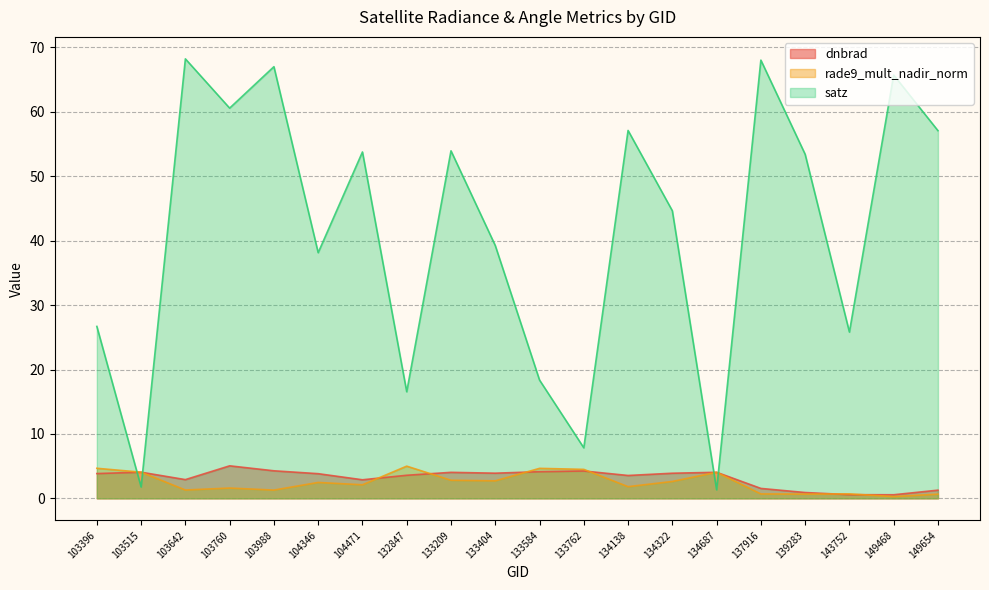

At which category is the sum across all series the highest?

103988